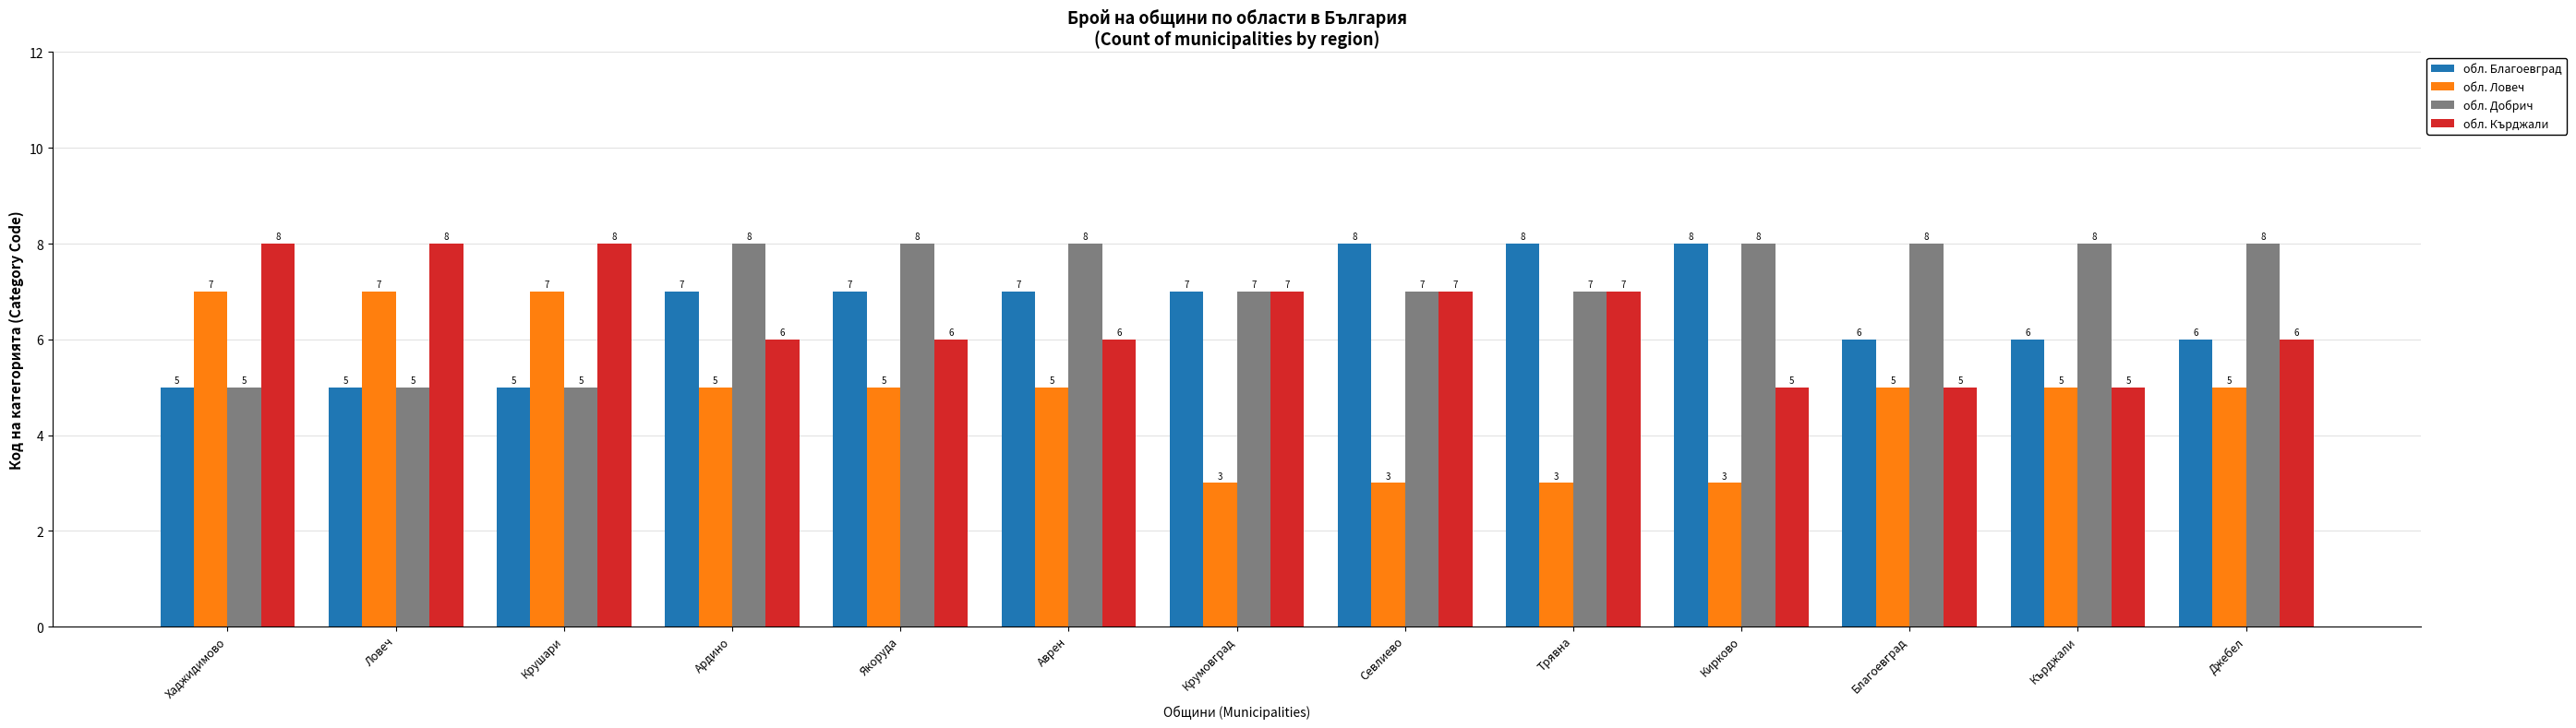

Reading right to left, extract all data points from this chart.

обл. Благоевград: 6	6	6	8	8	8	7	7	7	7	5	5	5
обл. Ловеч: 5	5	5	3	3	3	3	5	5	5	7	7	7
обл. Добрич: 8	8	8	8	7	7	7	8	8	8	5	5	5
обл. Кърджали: 6	5	5	5	7	7	7	6	6	6	8	8	8